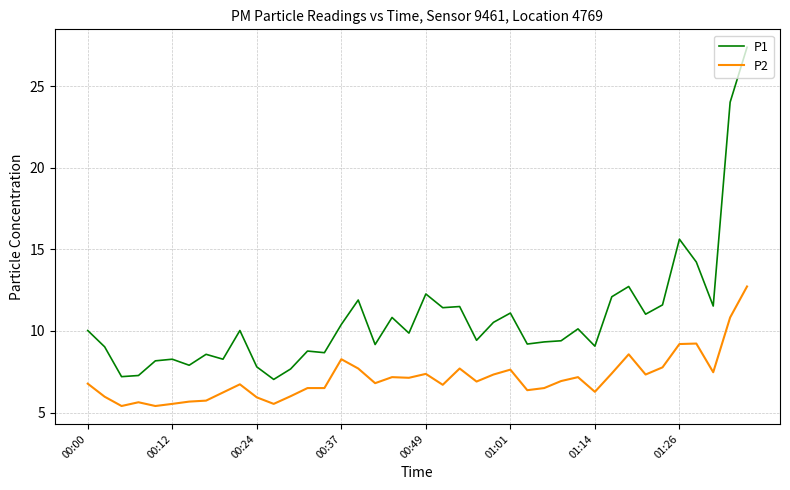

Rank the series by their average value, from lowest to highest.

P2, P1